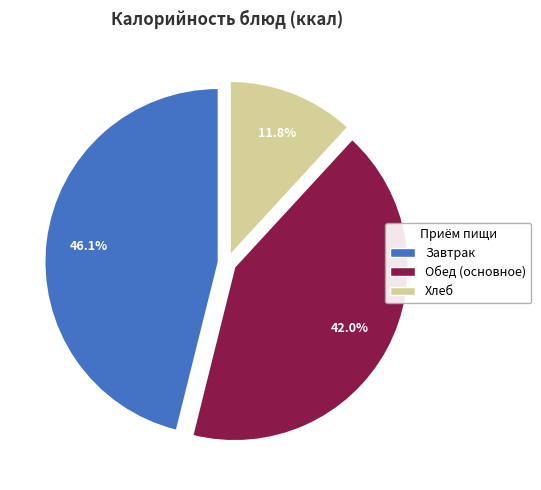

To the nearest percent, what is the average slice percentage?

33%